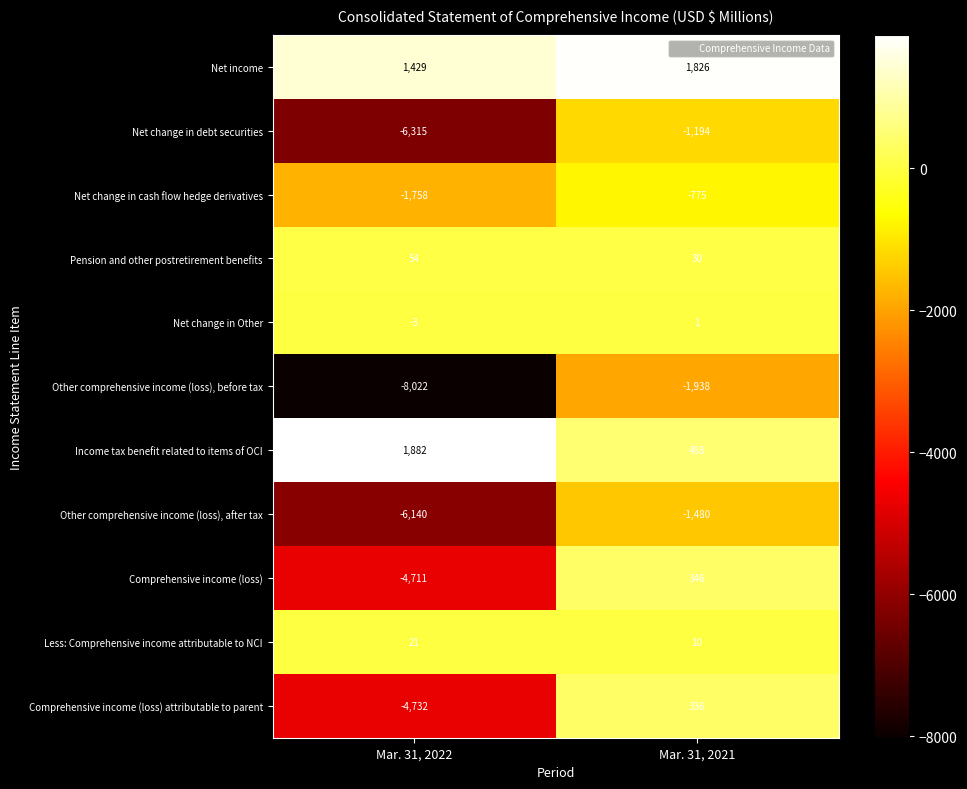

What is the sum of the Income tax benefit related to items of OCI values at Mar. 31, 2021 and Mar. 31, 2022?

2340